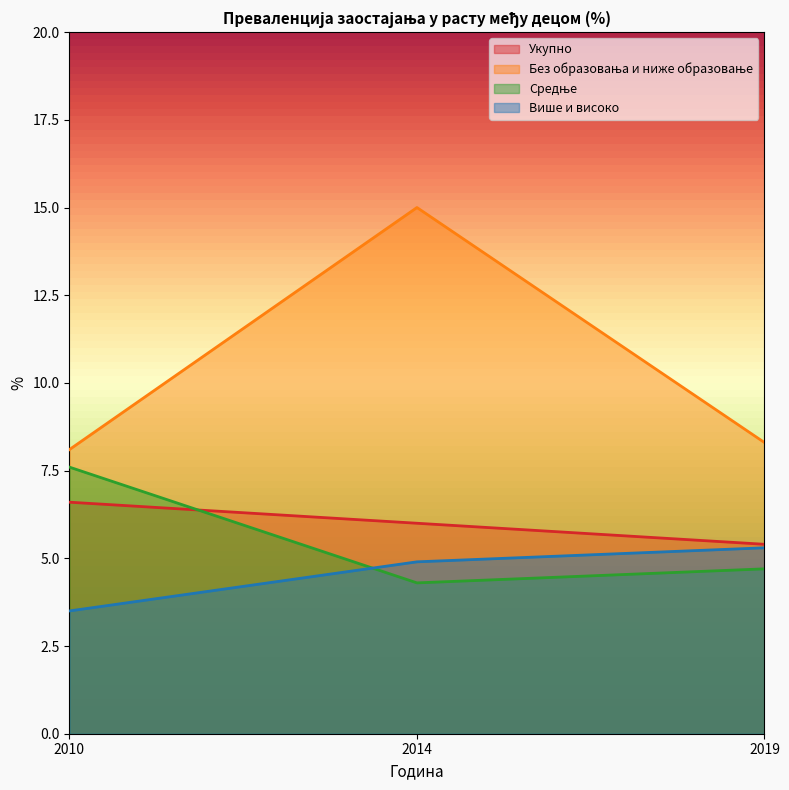

Reading left to right, transcribe all the data shown in this chart.

Укупно: 6.6	6.0	5.4
Без образовања и ниже образовање: 8.1	15.0	8.3
Средње: 7.6	4.3	4.7
Више и високо: 3.5	4.9	5.3